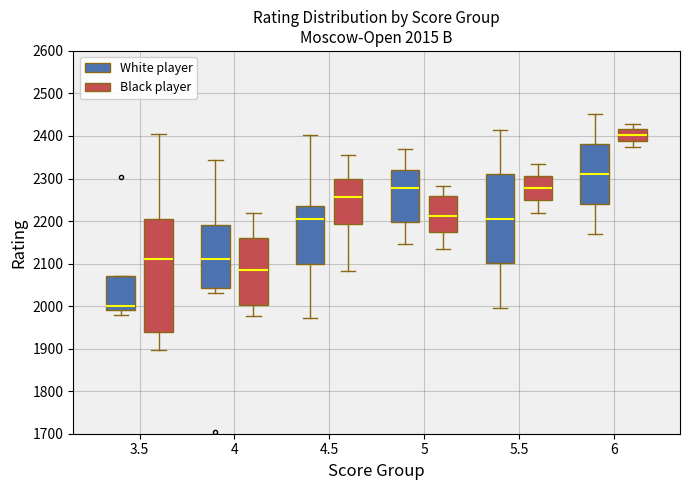

Which box is the tallest, from its lower edge to its upper edge?

3.5 (Black player)